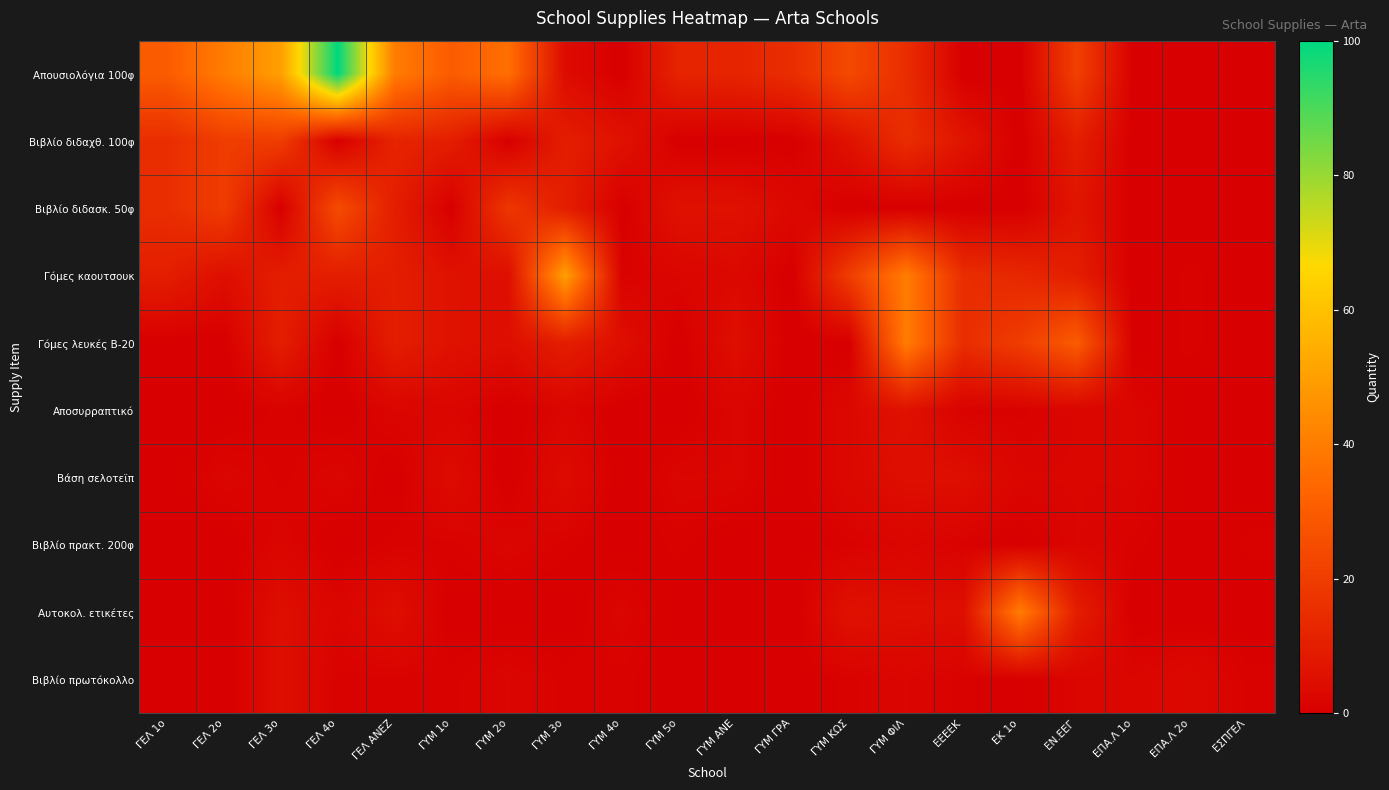

Reading left to right, what are all the values shown in this chart?

Απουσιολόγια 100φ: ΓΕΛ 1ο=30	ΓΕΛ 2ο=40	ΓΕΛ 3ο=50	ΓΕΛ 4ο=100	ΓΕΛ ΑΝΕΖ=40	ΓΥΜ 1ο=30	ΓΥΜ 2ο=36	ΓΥΜ 3ο=4	ΓΥΜ 4ο=0	ΓΥΜ 5ο=12	ΓΥΜ ΑΝΕ=12	ΓΥΜ ΓΡΑ=15	ΓΥΜ ΚΩΣ=24	ΓΥΜ ΦΙΛ=15	ΕΕΕΕΚ=0	ΕΚ 1ο=0	ΕΝ.ΕΕΓ=21	ΕΠΑ.Λ 1ο=0	ΕΠΑ.Λ 2ο=0	ΕΣΠΓΕΛ=0
Βιβλίο διδαχθ. 100φ: ΓΕΛ 1ο=15	ΓΕΛ 2ο=20	ΓΕΛ 3ο=20	ΓΕΛ 4ο=0	ΓΕΛ ΑΝΕΖ=12	ΓΥΜ 1ο=10	ΓΥΜ 2ο=0	ΓΥΜ 3ο=10	ΓΥΜ 4ο=6	ΓΥΜ 5ο=0	ΓΥΜ ΑΝΕ=0	ΓΥΜ ΓΡΑ=0	ΓΥΜ ΚΩΣ=6	ΓΥΜ ΦΙΛ=15	ΕΕΕΕΚ=7	ΕΚ 1ο=0	ΕΝ.ΕΕΓ=10	ΕΠΑ.Λ 1ο=0	ΕΠΑ.Λ 2ο=0	ΕΣΠΓΕΛ=0
Βιβλίο διδασκ. 50φ: ΓΕΛ 1ο=15	ΓΕΛ 2ο=20	ΓΕΛ 3ο=0	ΓΕΛ 4ο=25	ΓΕΛ ΑΝΕΖ=10	ΓΥΜ 1ο=0	ΓΥΜ 2ο=18	ΓΥΜ 3ο=10	ΓΥΜ 4ο=0	ΓΥΜ 5ο=6	ΓΥΜ ΑΝΕ=6	ΓΥΜ ΓΡΑ=3	ΓΥΜ ΚΩΣ=0	ΓΥΜ ΦΙΛ=0	ΕΕΕΕΚ=0	ΕΚ 1ο=0	ΕΝ.ΕΕΓ=7	ΕΠΑ.Λ 1ο=0	ΕΠΑ.Λ 2ο=0	ΕΣΠΓΕΛ=0
Γόμες καουτσουκ: ΓΕΛ 1ο=10	ΓΕΛ 2ο=5	ΓΕΛ 3ο=10	ΓΕΛ 4ο=10	ΓΕΛ ΑΝΕΖ=10	ΓΥΜ 1ο=6	ΓΥΜ 2ο=5	ΓΥΜ 3ο=50	ΓΥΜ 4ο=1	ΓΥΜ 5ο=2	ΓΥΜ ΑΝΕ=3	ΓΥΜ ΓΡΑ=0	ΓΥΜ ΚΩΣ=20	ΓΥΜ ΦΙΛ=40	ΕΕΕΕΚ=15	ΕΚ 1ο=13	ΕΝ.ΕΕΓ=10	ΕΠΑ.Λ 1ο=0	ΕΠΑ.Λ 2ο=1	ΕΣΠΓΕΛ=0
Γόμες λευκές Β-20: ΓΕΛ 1ο=0	ΓΕΛ 2ο=0	ΓΕΛ 3ο=10	ΓΕΛ 4ο=0	ΓΕΛ ΑΝΕΖ=10	ΓΥΜ 1ο=6	ΓΥΜ 2ο=5	ΓΥΜ 3ο=10	ΓΥΜ 4ο=5	ΓΥΜ 5ο=0	ΓΥΜ ΑΝΕ=5	ΓΥΜ ΓΡΑ=0	ΓΥΜ ΚΩΣ=0	ΓΥΜ ΦΙΛ=40	ΕΕΕΕΚ=15	ΕΚ 1ο=20	ΕΝ.ΕΕΓ=30	ΕΠΑ.Λ 1ο=0	ΕΠΑ.Λ 2ο=1	ΕΣΠΓΕΛ=0
Αποσυρραπτικό: ΓΕΛ 1ο=0	ΓΕΛ 2ο=0	ΓΕΛ 3ο=1	ΓΕΛ 4ο=0	ΓΕΛ ΑΝΕΖ=2	ΓΥΜ 1ο=2	ΓΥΜ 2ο=0	ΓΥΜ 3ο=2	ΓΥΜ 4ο=0	ΓΥΜ 5ο=0	ΓΥΜ ΑΝΕ=2	ΓΥΜ ΓΡΑ=0	ΓΥΜ ΚΩΣ=3	ΓΥΜ ΦΙΛ=6	ΕΕΕΕΚ=1	ΕΚ 1ο=1	ΕΝ.ΕΕΓ=2	ΕΠΑ.Λ 1ο=2	ΕΠΑ.Λ 2ο=0	ΕΣΠΓΕΛ=0
Βάση σελοτεϊπ: ΓΕΛ 1ο=0	ΓΕΛ 2ο=2	ΓΕΛ 3ο=1	ΓΕΛ 4ο=2	ΓΕΛ ΑΝΕΖ=0	ΓΥΜ 1ο=4	ΓΥΜ 2ο=0	ΓΥΜ 3ο=4	ΓΥΜ 4ο=0	ΓΥΜ 5ο=2	ΓΥΜ ΑΝΕ=2	ΓΥΜ ΓΡΑ=0	ΓΥΜ ΚΩΣ=3	ΓΥΜ ΦΙΛ=5	ΕΕΕΕΚ=5	ΕΚ 1ο=2	ΕΝ.ΕΕΓ=2	ΕΠΑ.Λ 1ο=2	ΕΠΑ.Λ 2ο=0	ΕΣΠΓΕΛ=0
Βιβλίο πρακτ. 200φ: ΓΕΛ 1ο=0	ΓΕΛ 2ο=0	ΓΕΛ 3ο=2	ΓΕΛ 4ο=0	ΓΕΛ ΑΝΕΖ=1	ΓΥΜ 1ο=1	ΓΥΜ 2ο=2	ΓΥΜ 3ο=1	ΓΥΜ 4ο=0	ΓΥΜ 5ο=1	ΓΥΜ ΑΝΕ=0	ΓΥΜ ΓΡΑ=0	ΓΥΜ ΚΩΣ=1	ΓΥΜ ΦΙΛ=2	ΕΕΕΕΚ=1	ΕΚ 1ο=0	ΕΝ.ΕΕΓ=2	ΕΠΑ.Λ 1ο=1	ΕΠΑ.Λ 2ο=0	ΕΣΠΓΕΛ=1
Αυτοκολ. ετικέτες: ΓΕΛ 1ο=0	ΓΕΛ 2ο=0	ΓΕΛ 3ο=5	ΓΕΛ 4ο=2	ΓΕΛ ΑΝΕΖ=5	ΓΥΜ 1ο=0	ΓΥΜ 2ο=0	ΓΥΜ 3ο=0	ΓΥΜ 4ο=2	ΓΥΜ 5ο=0	ΓΥΜ ΑΝΕ=0	ΓΥΜ ΓΡΑ=0	ΓΥΜ ΚΩΣ=6	ΓΥΜ ΦΙΛ=5	ΕΕΕΕΚ=5	ΕΚ 1ο=40	ΕΝ.ΕΕΓ=10	ΕΠΑ.Λ 1ο=0	ΕΠΑ.Λ 2ο=0	ΕΣΠΓΕΛ=0
Βιβλίο πρωτόκολλο: ΓΕΛ 1ο=0	ΓΕΛ 2ο=0	ΓΕΛ 3ο=5	ΓΕΛ 4ο=1	ΓΕΛ ΑΝΕΖ=1	ΓΥΜ 1ο=1	ΓΥΜ 2ο=2	ΓΥΜ 3ο=1	ΓΥΜ 4ο=1	ΓΥΜ 5ο=0	ΓΥΜ ΑΝΕ=0	ΓΥΜ ΓΡΑ=0	ΓΥΜ ΚΩΣ=1	ΓΥΜ ΦΙΛ=2	ΕΕΕΕΚ=1	ΕΚ 1ο=0	ΕΝ.ΕΕΓ=2	ΕΠΑ.Λ 1ο=2	ΕΠΑ.Λ 2ο=3	ΕΣΠΓΕΛ=1